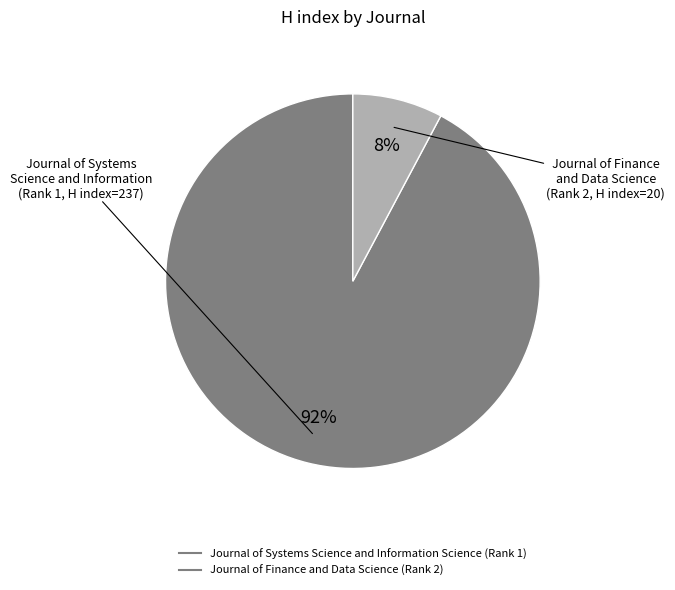

How many slices are in this pie chart?

2